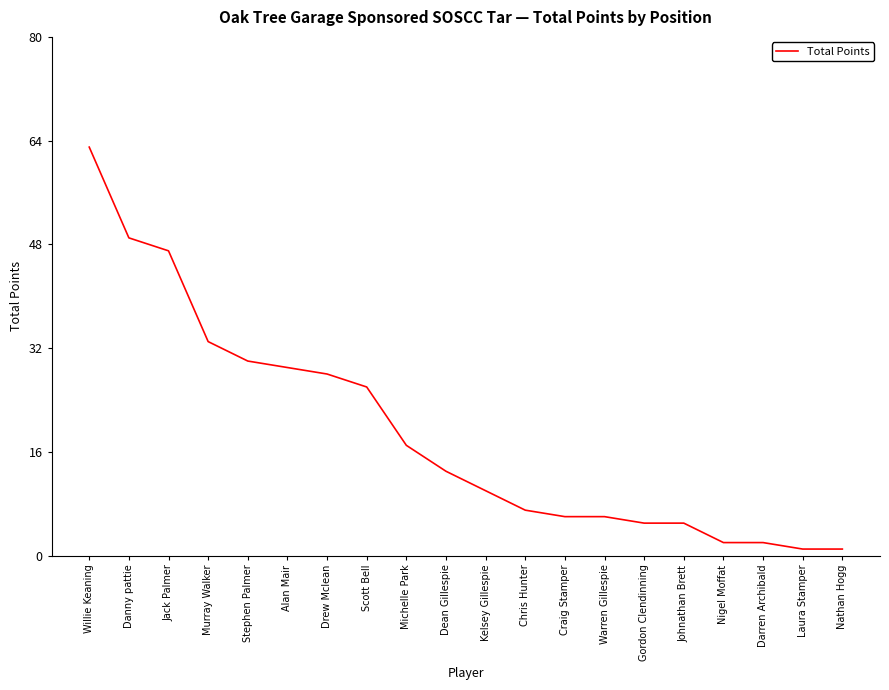

Which label corresponds to the largest value in the chart?

Willie Keaning